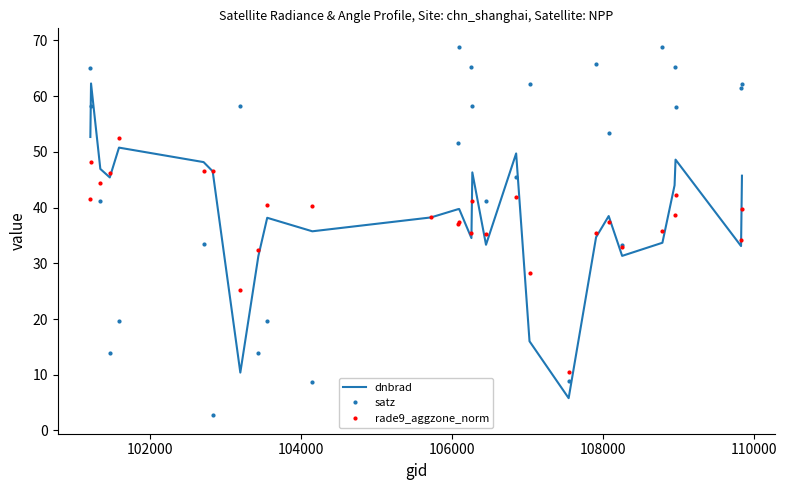

At how many categories does at least one series exceed 6?

28